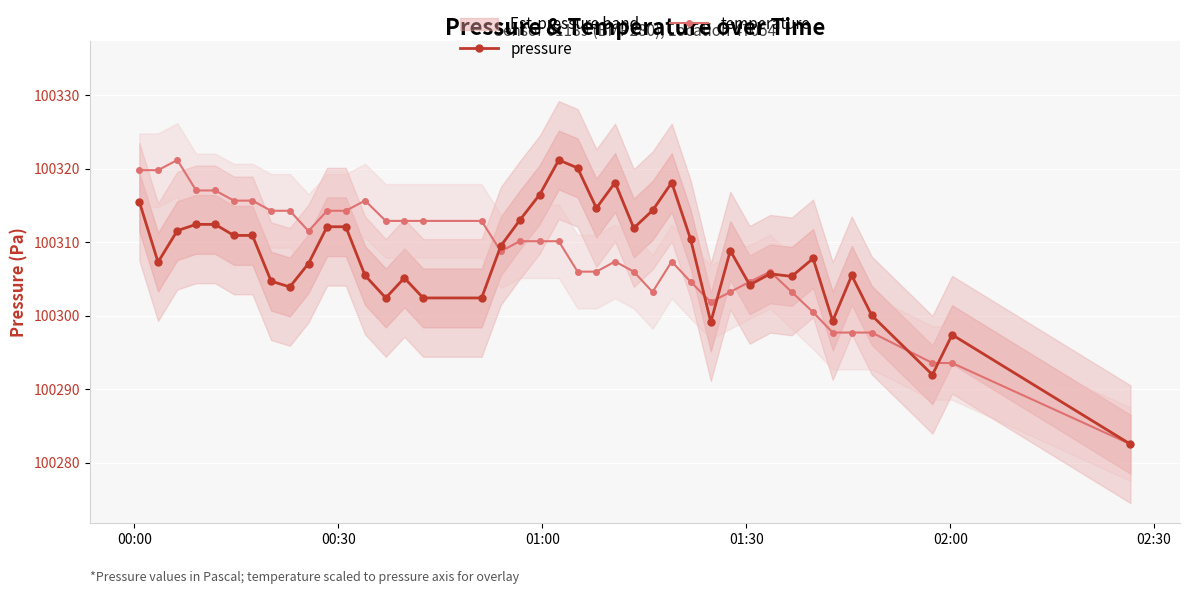

Which series has the largest total across all categories?

temperature